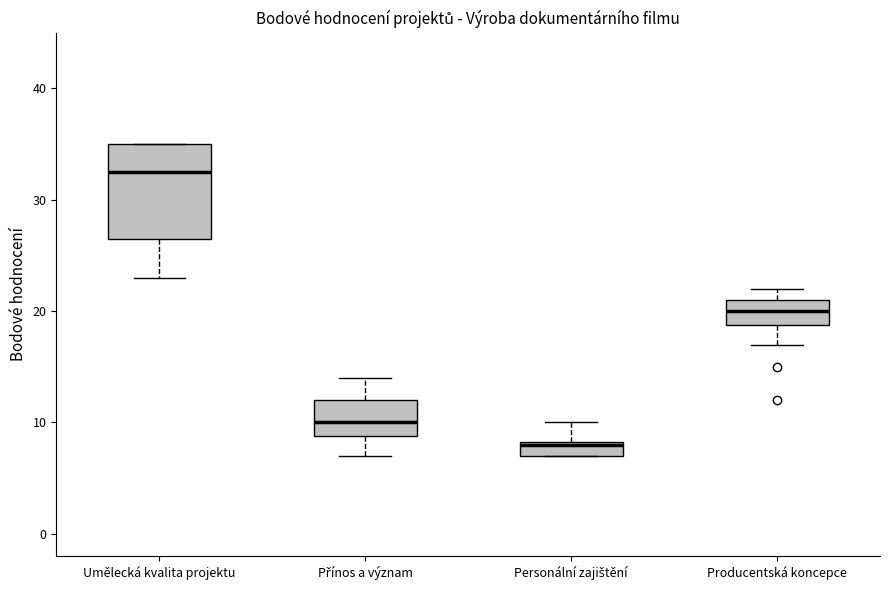

Which box has the lowest median line?

Personální zajištění